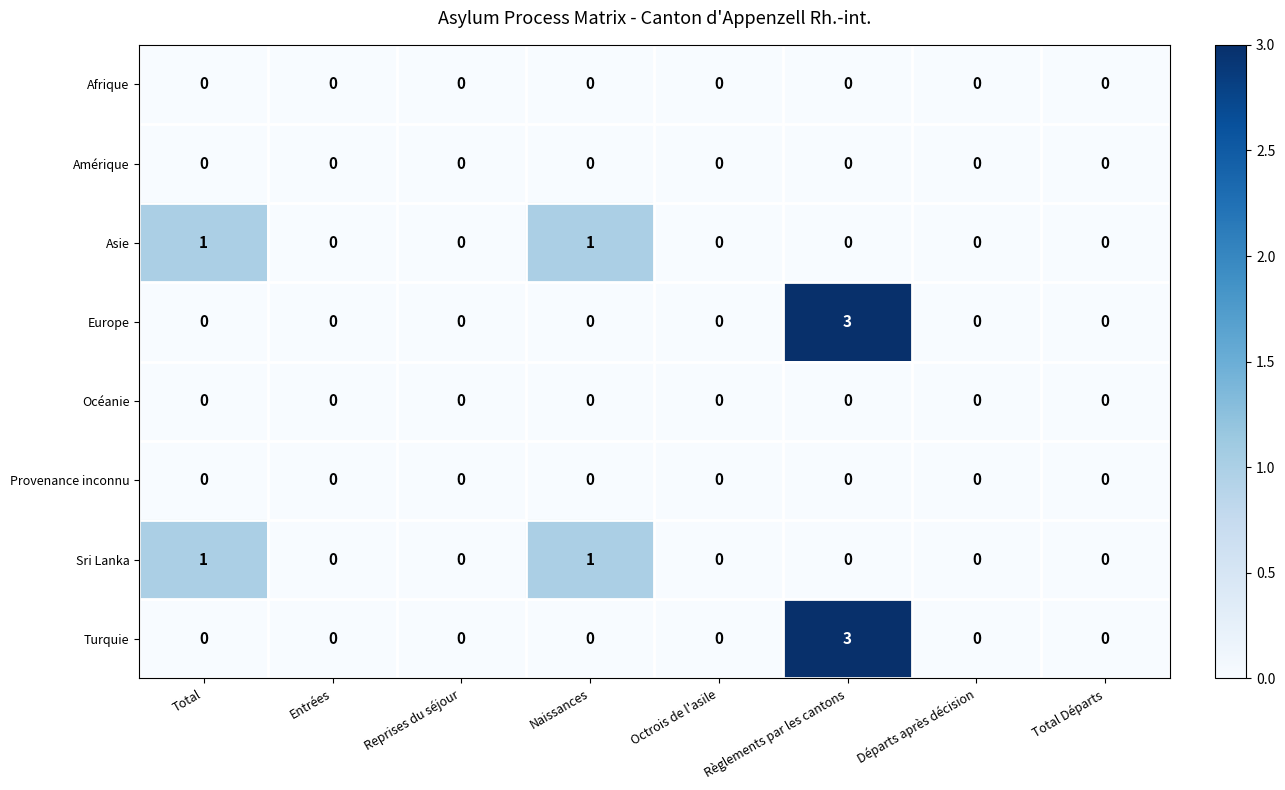

What is the maximum value shown in the chart?

3